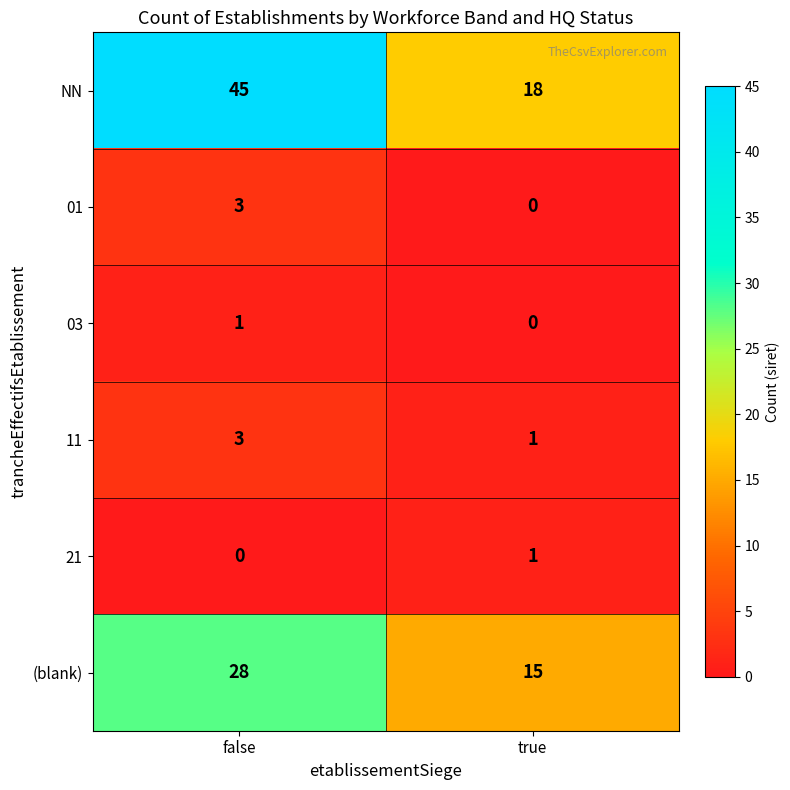

List the labels in order of NN value, largest first.

false, true